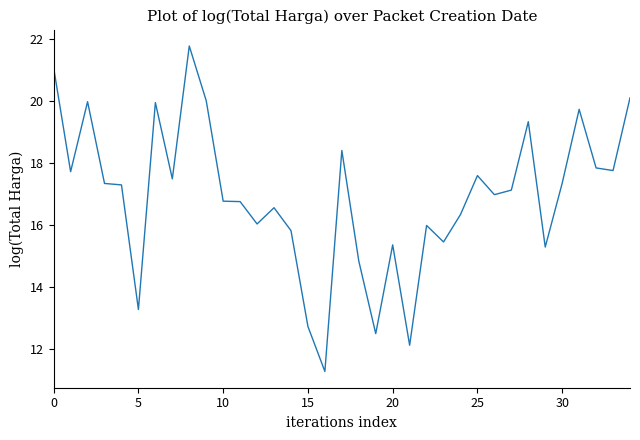

What is the maximum value shown in the chart?

21.8